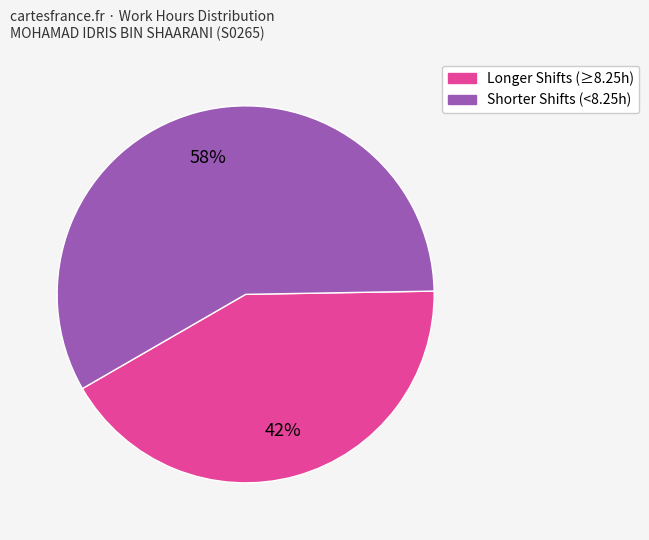

To the nearest percent, what is the average slice percentage?

50%